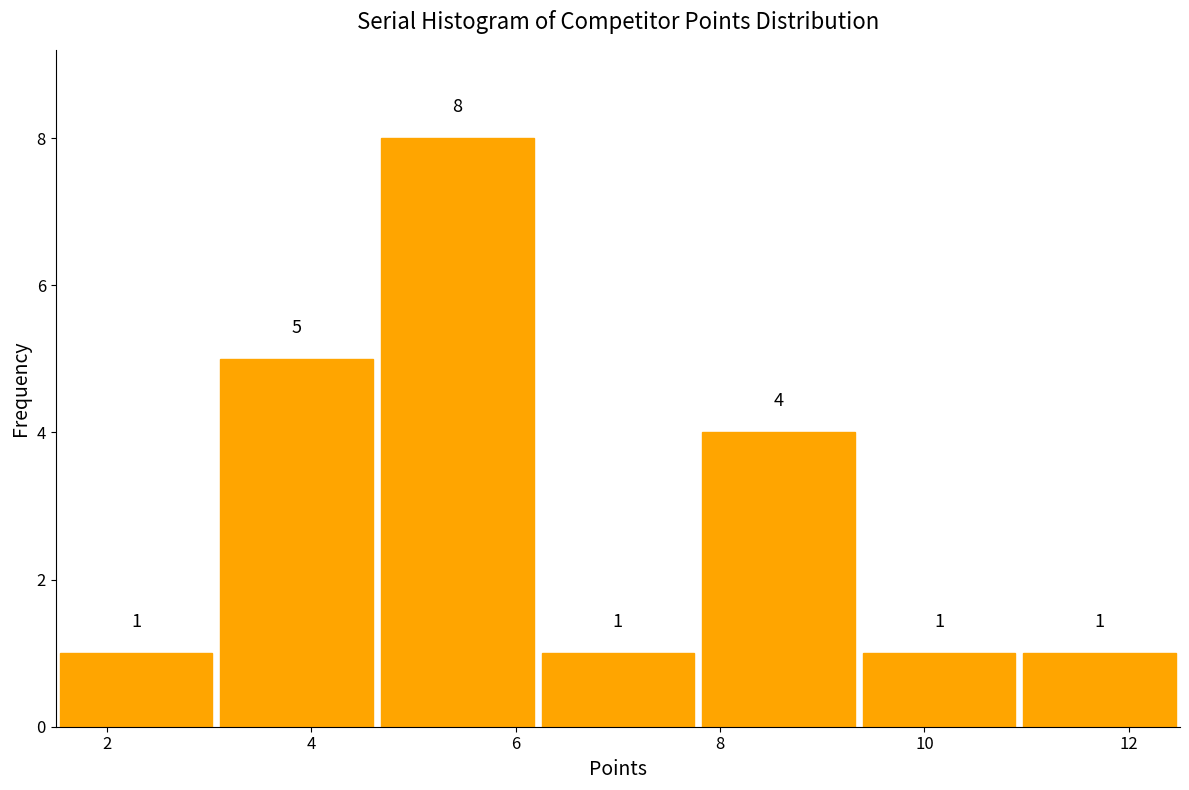

What is the height of the bar covering 1.6 to 3.0 on the x-axis? The bar edges are not printed on the chart, so give them approximately, as read against the axis.

1